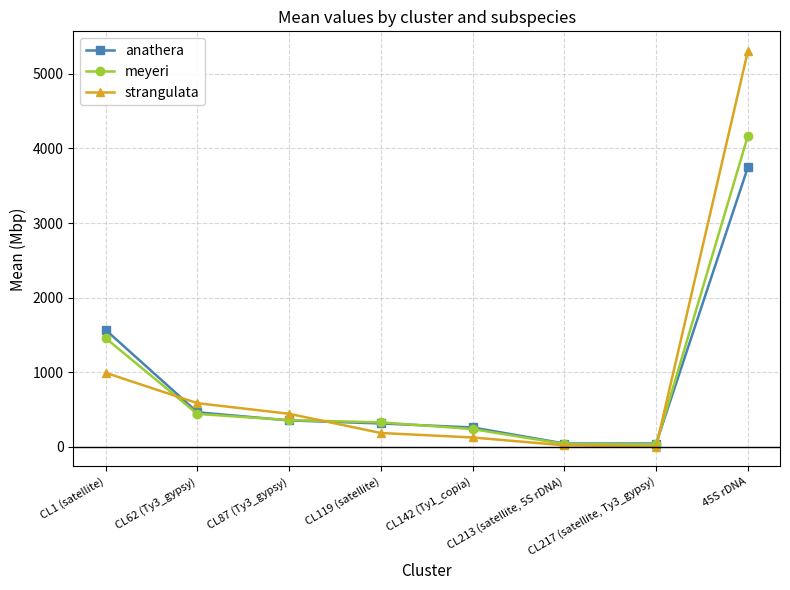

What is the difference between the second highest and minimum values in the anathera series?

1522.9